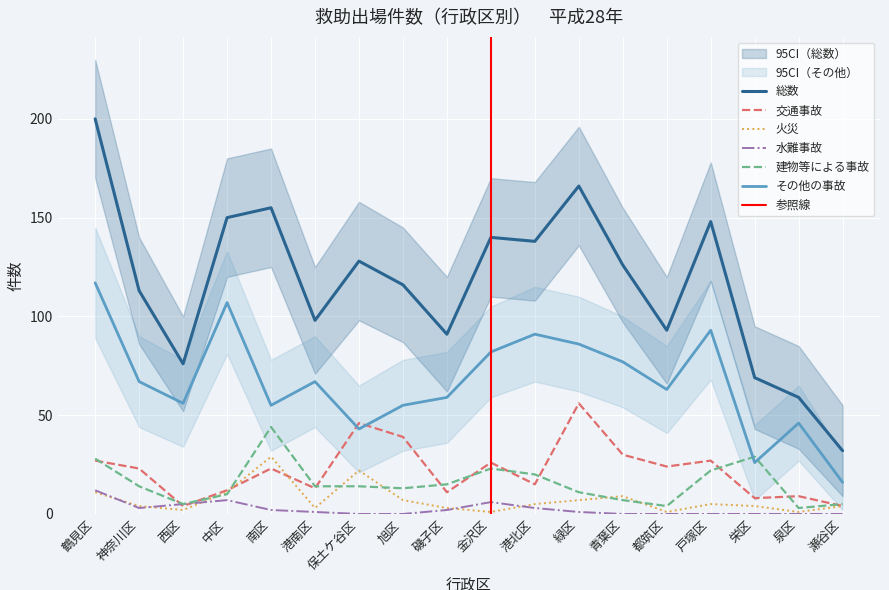

Is the value of 建物等による事故 at 泉区 greater than the value of 火災 at 港南区?

No